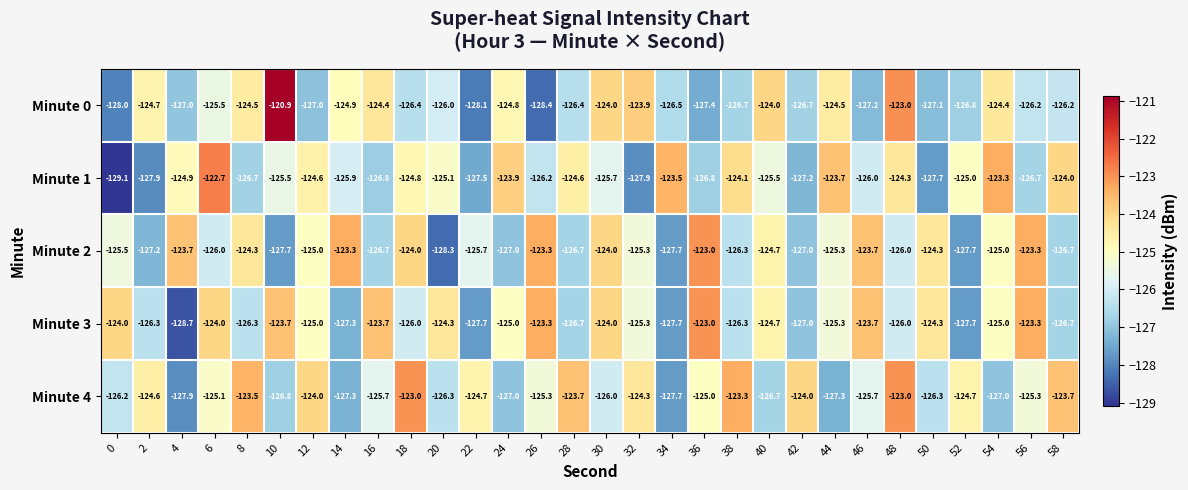

Rank the series at 0 from highest to lowest value.

Minute 3, Minute 2, Minute 4, Minute 0, Minute 1